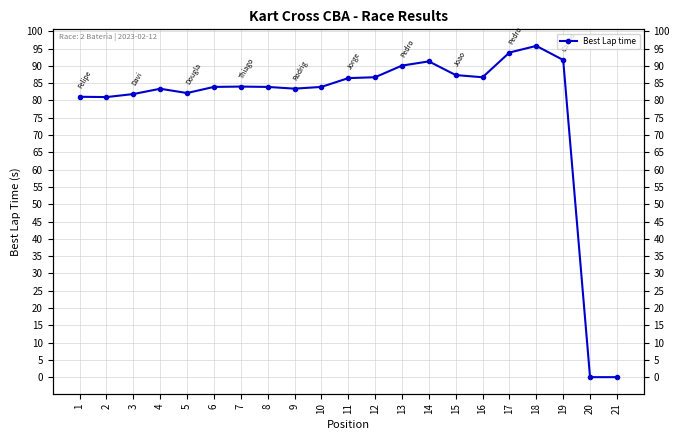

List the labels in order of value, smallest first.

20, 21, 2, 1, 3, 5, 4, 9, 10, 8, 6, 7, 11, 16, 12, 15, 13, 14, 19, 17, 18